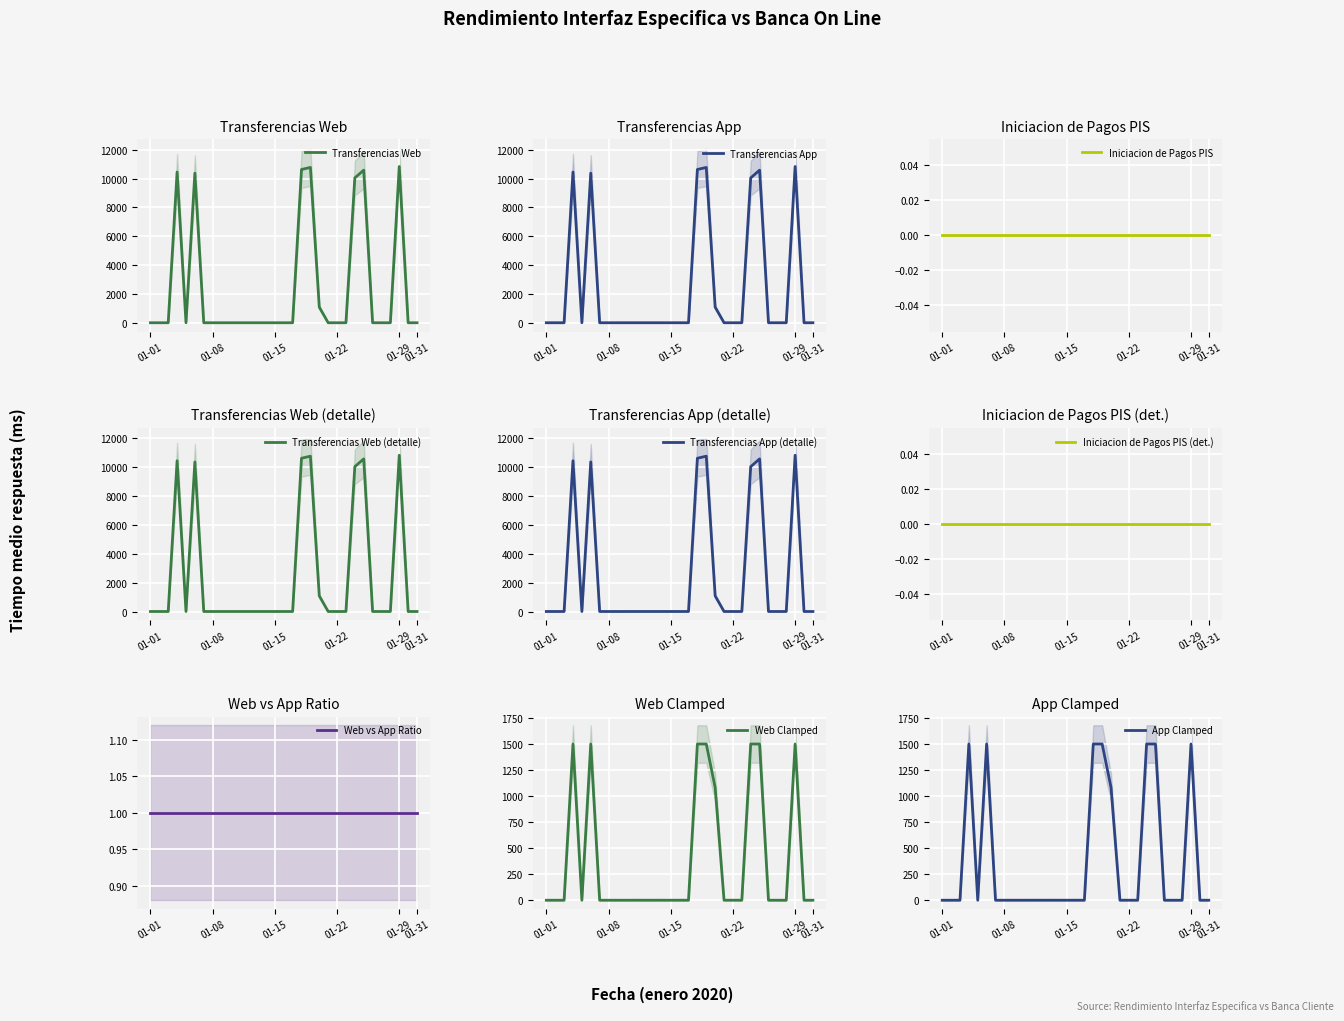

At how many categories does at least one series exceed 9725?

7